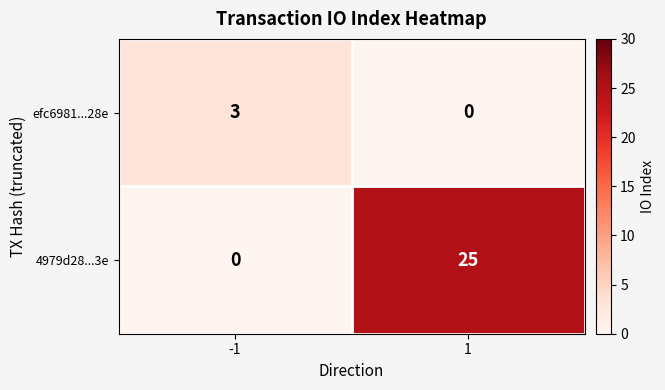

What is the total value across all series at 1?

25